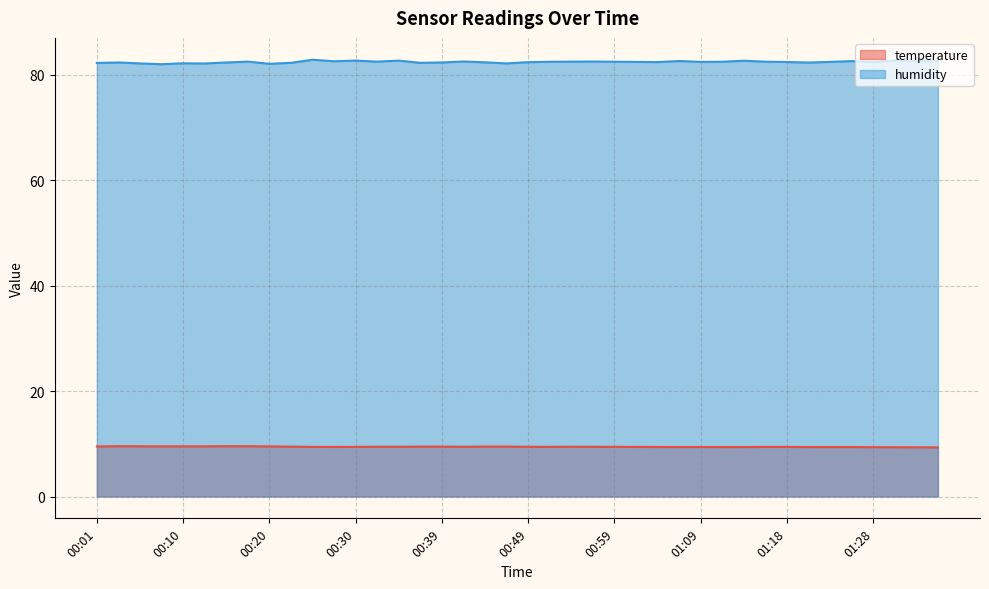

Between 00:39 and 01:31, which series saw the biggest shift?

humidity